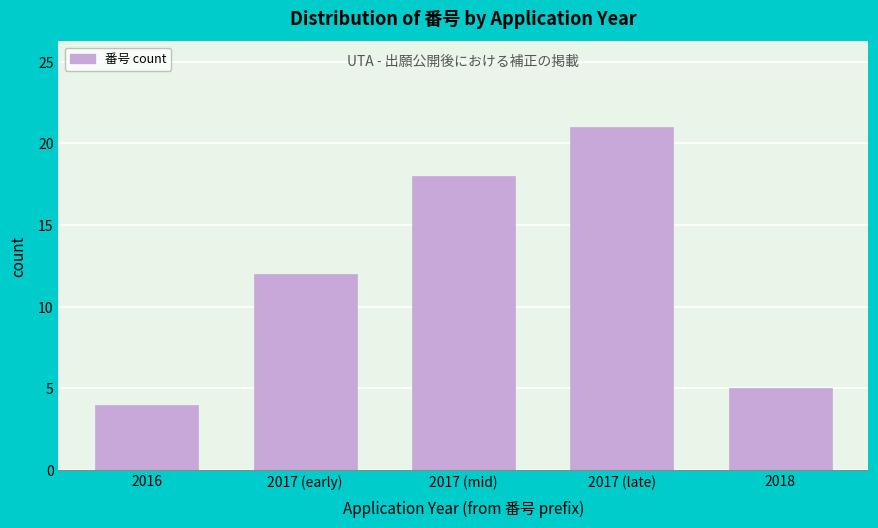

Reading right to left, what are all the values shown in this chart?

2018=5	2017 (late)=21	2017 (mid)=18	2017 (early)=12	2016=4